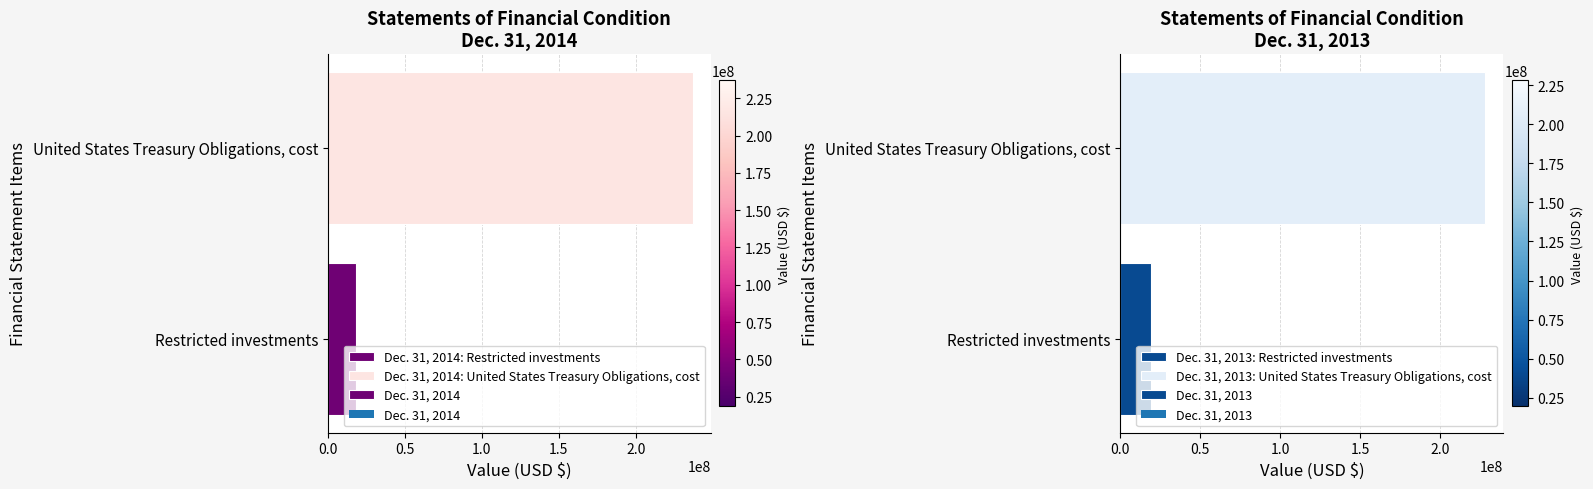

Rank the series at Restricted investments from highest to lowest value.

Dec. 31, 2013, Dec. 31, 2014